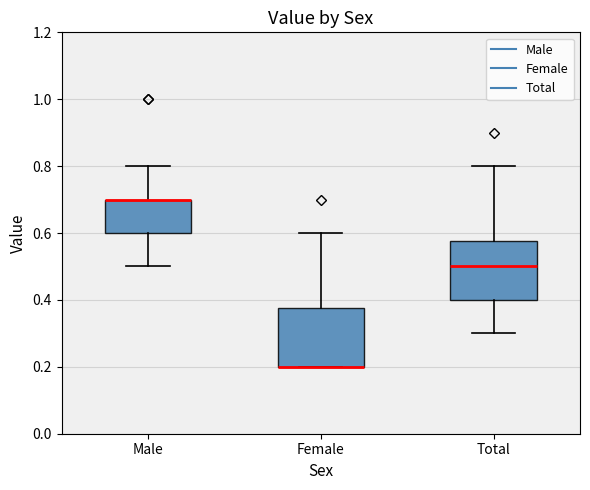

Where is the upper edge of the box for Female on the y-axis? The values are not printed on the chart, so give them approximately, as read against the axis.

0.38